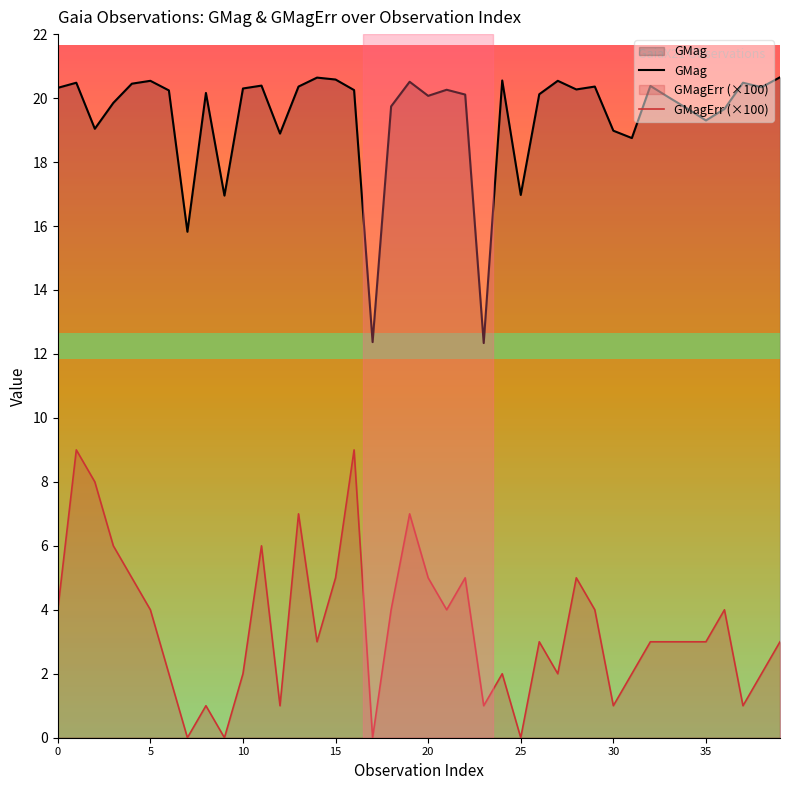

How many lines are shown in the chart?

2